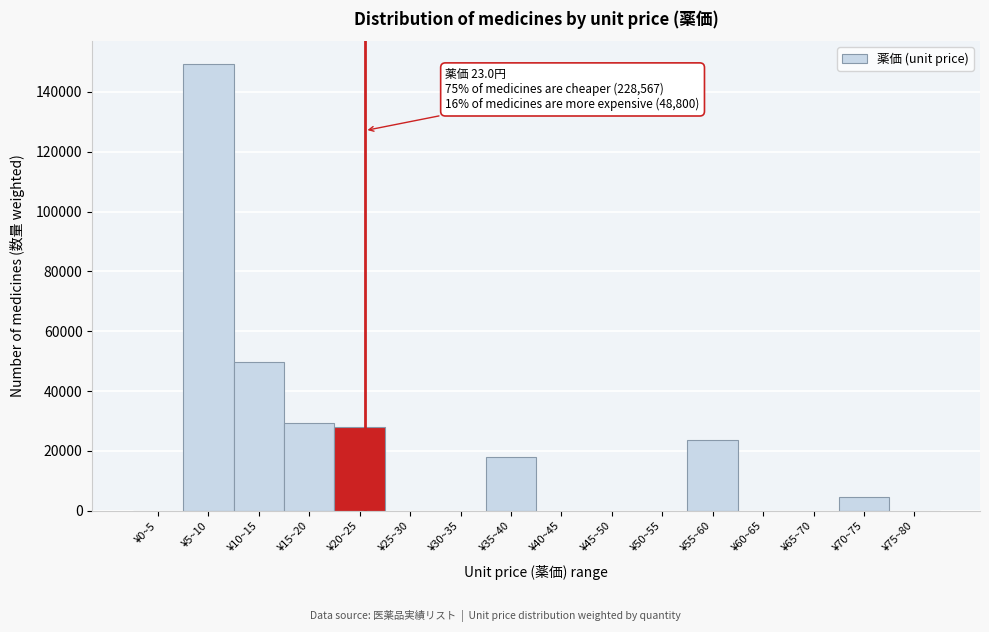

What is the change in value from ¥5~10 to ¥50~55?

-149427